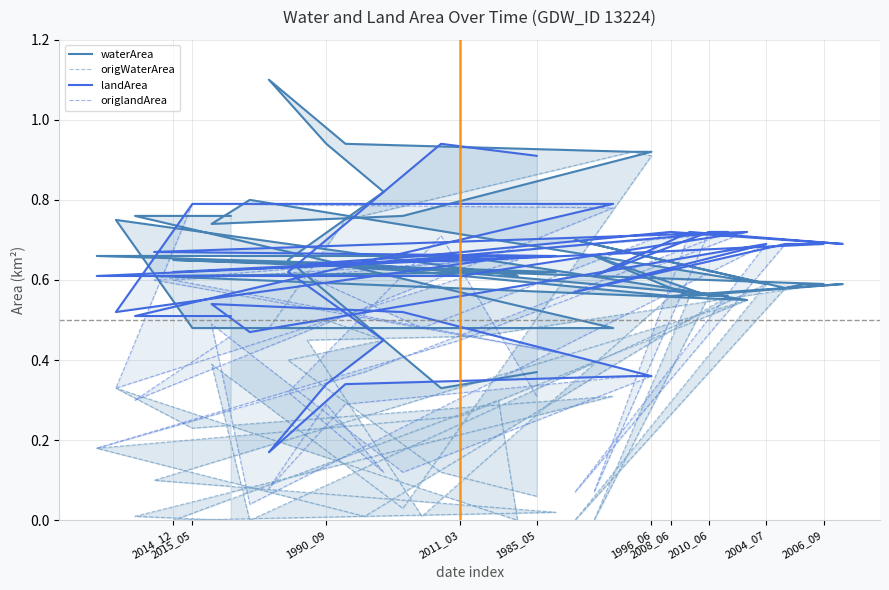

What is the value of the origWaterArea point at the 29th from the left?

0.3